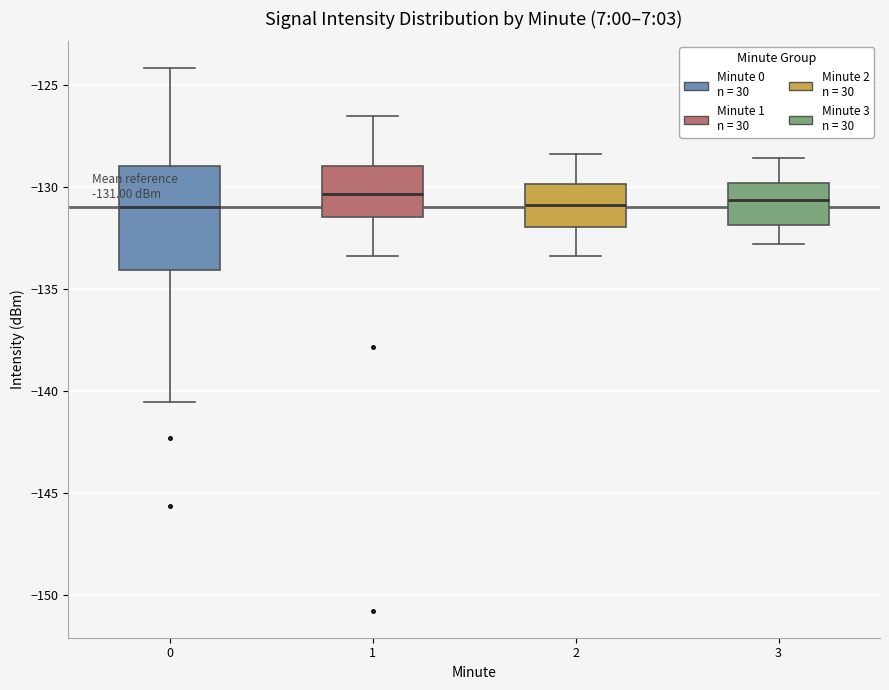

Comparing the boxes themselves (not the whiskers), which one is the tallest?

0